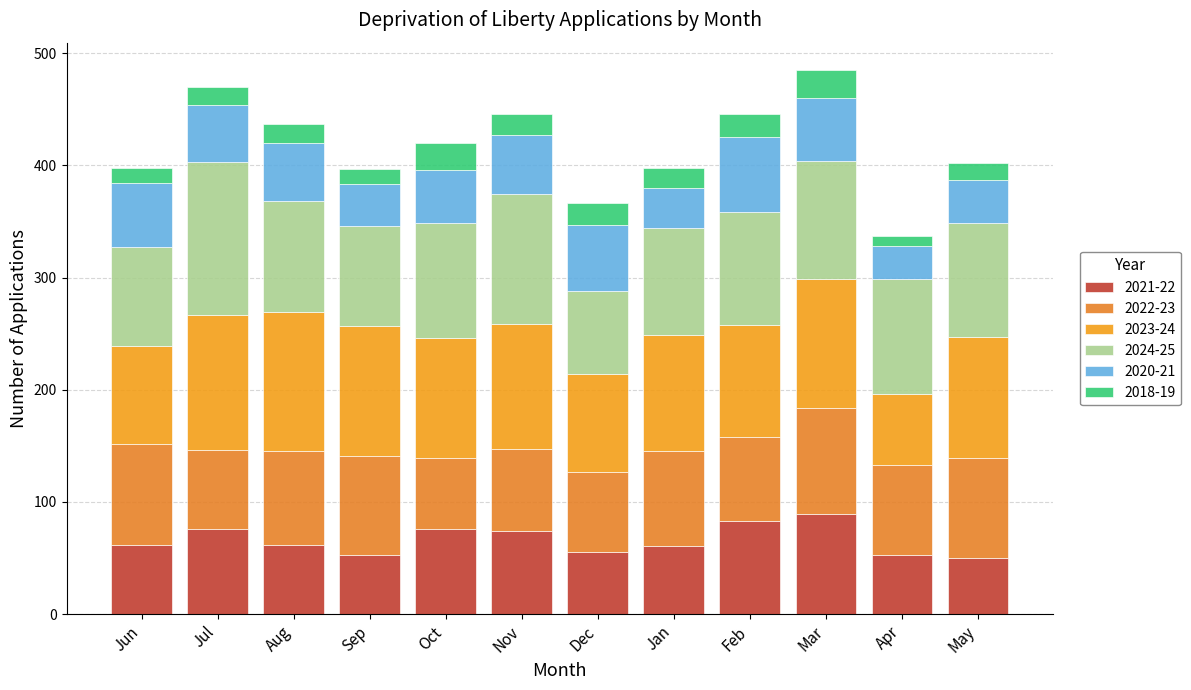

What is the label of the 10th bar from the right?

Aug